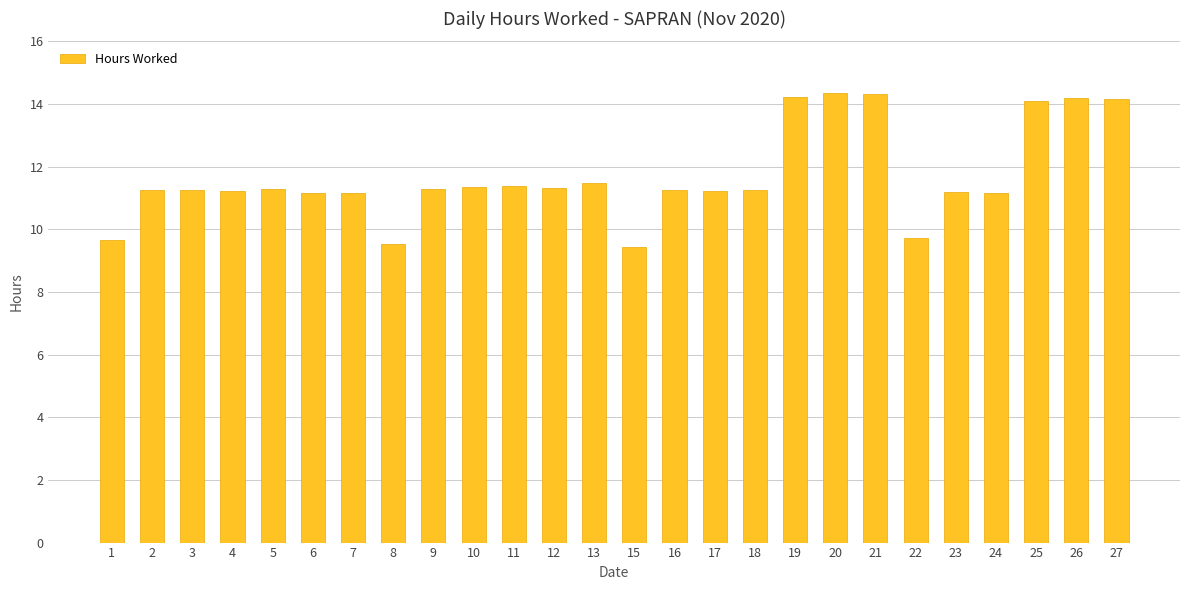

The chart shows a value of 19.3 at 6. True or false?

False